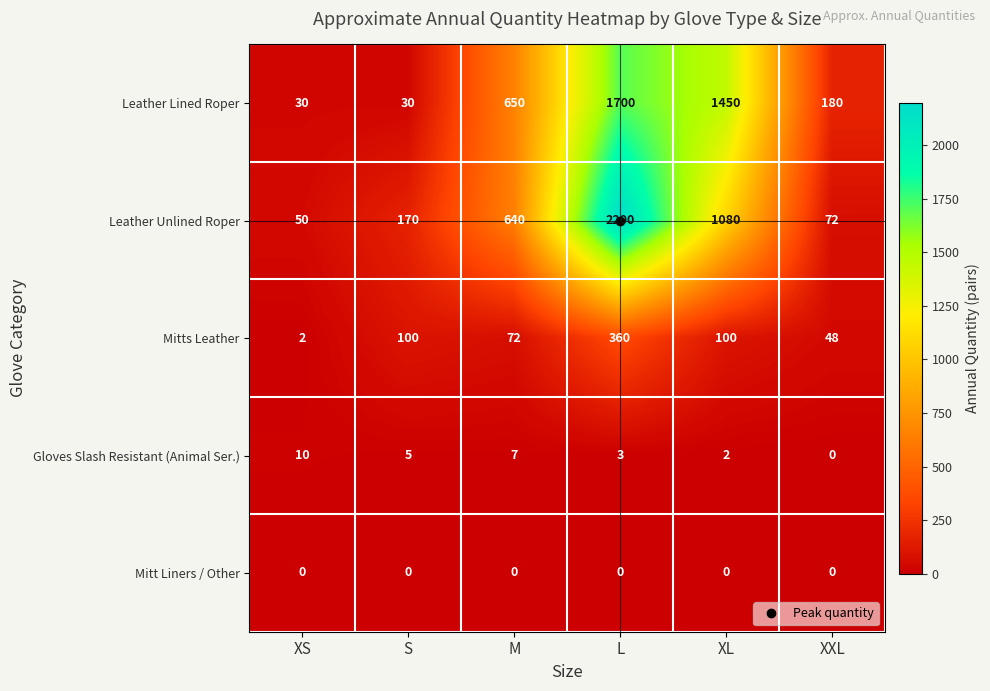

Which category has the highest value in the Leather Lined Roper series?

L